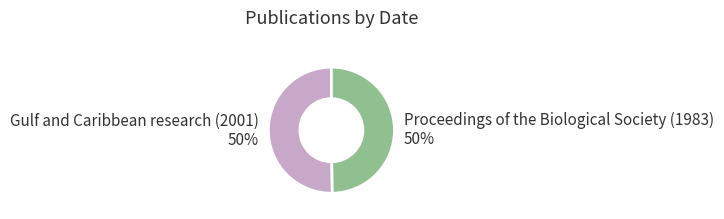

To the nearest percent, what is the combined percentage of Proceedings of the Biological Society (1983) and Gulf and Caribbean research (2001)?

100%